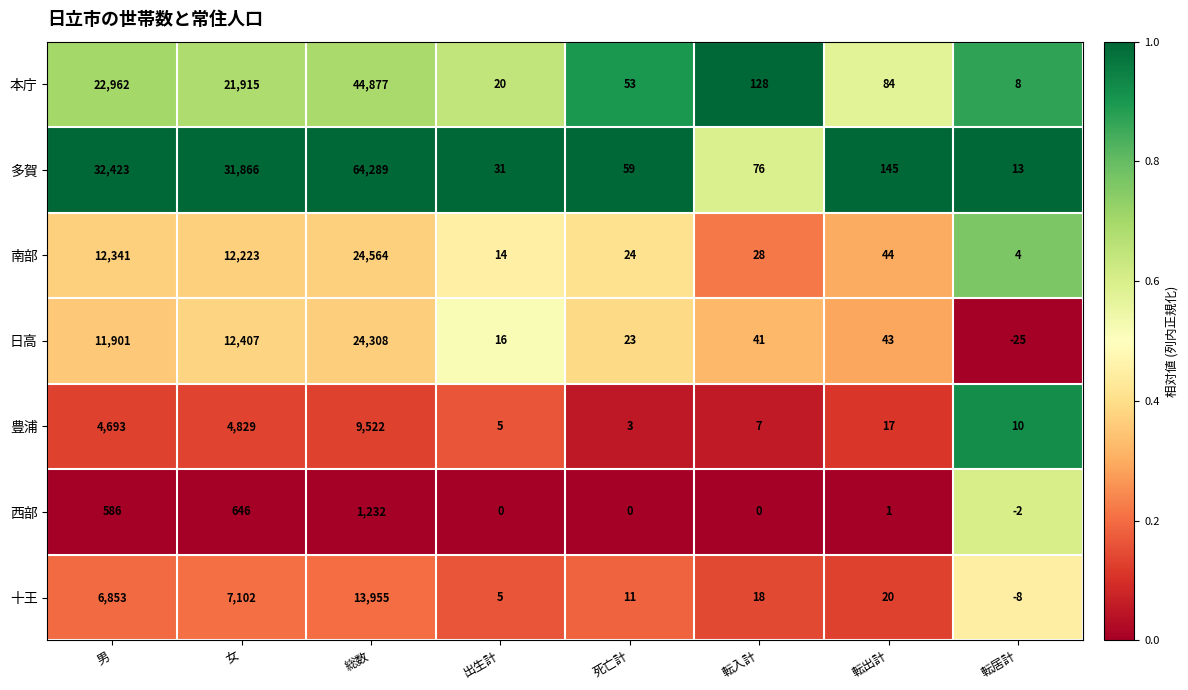

What is the sum of all 日高 values?

48714